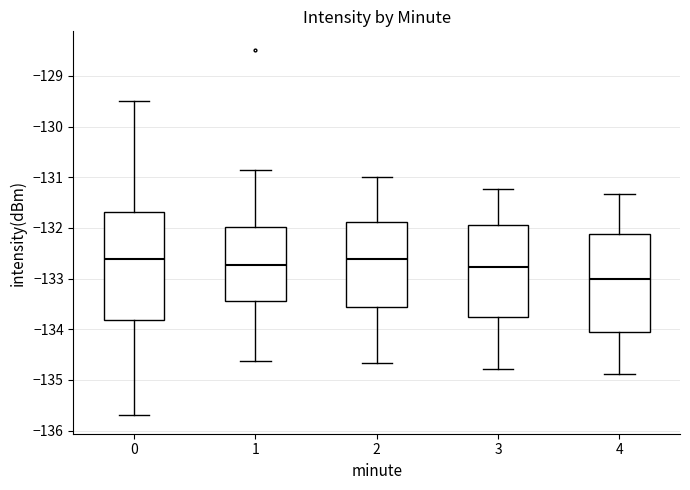

Where is the lower edge of the box at x = 3 on the y-axis? The values are not printed on the chart, so give them approximately, as read against the axis.

-133.8